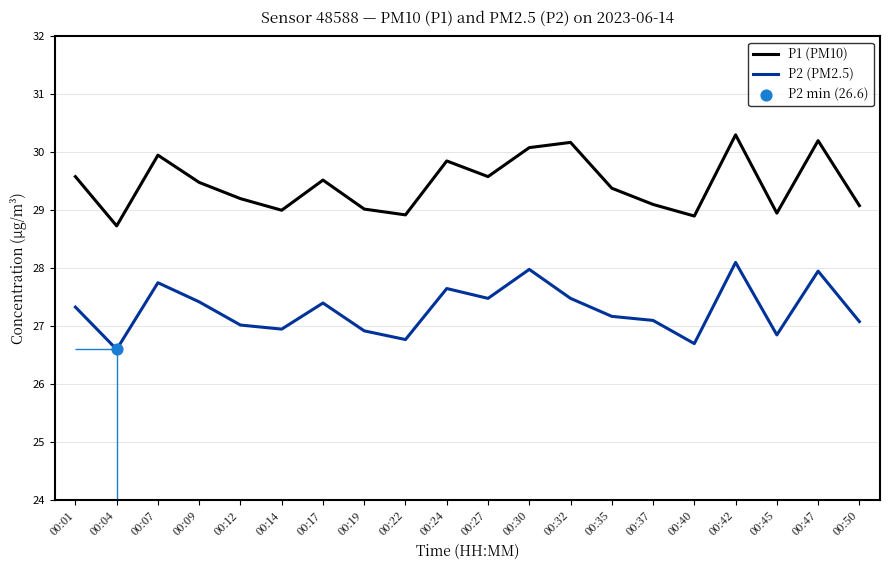

Which series reaches the maximum Y coordinate?

P1 (PM10)